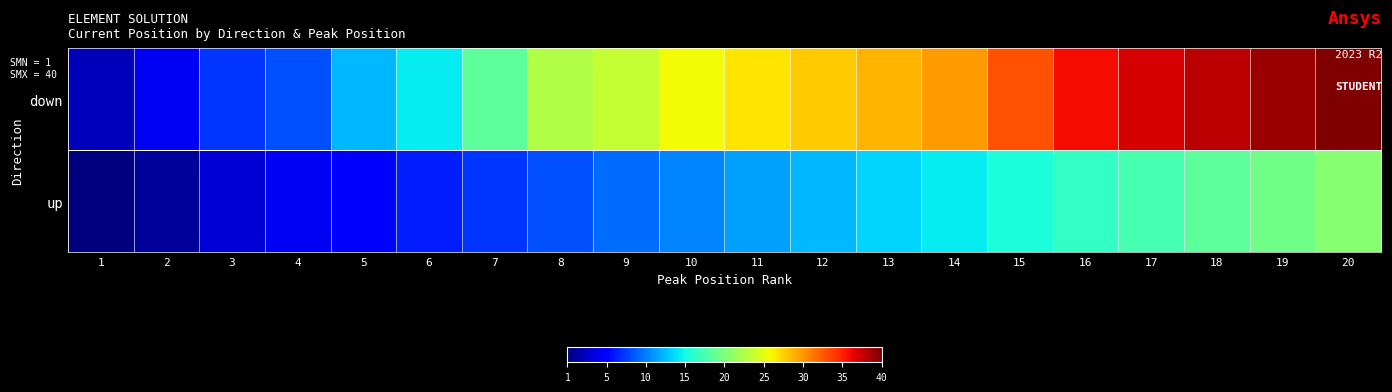

At which category is the sum across all series the highest?

20